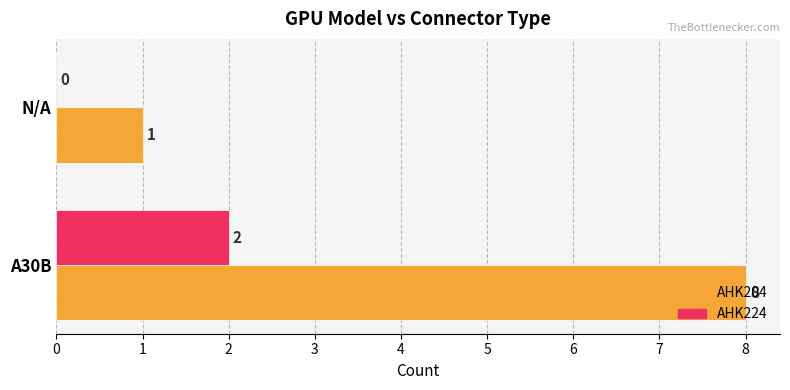

What are all the series names shown in the legend?

AHK204, AHK224